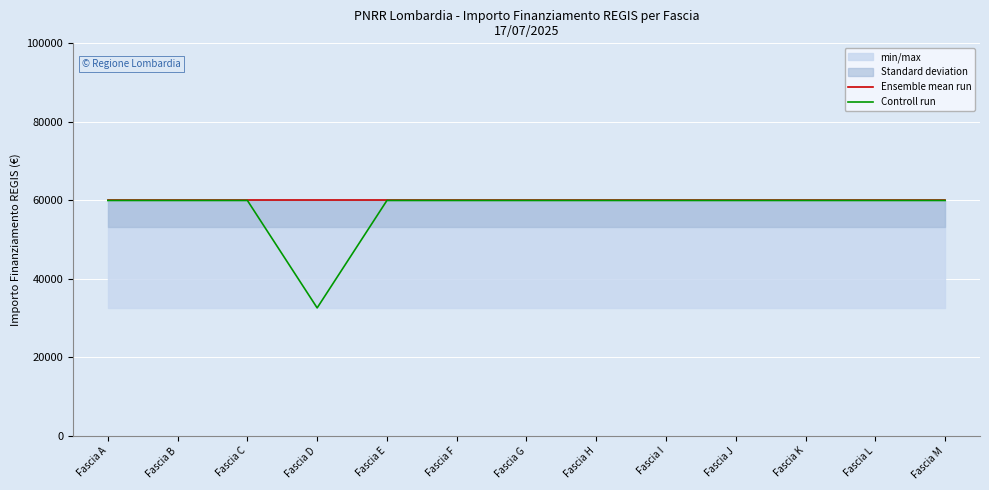

True or false: Controll run and Ensemble mean run intersect in this chart.

False